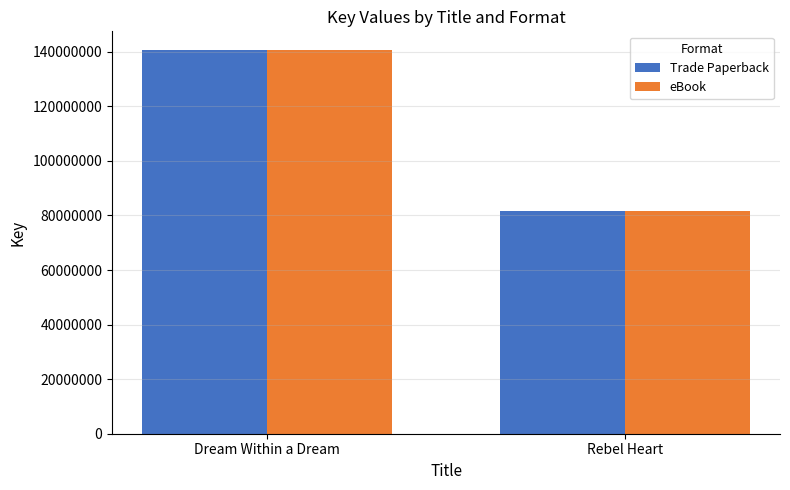

What is the value of the Trade Paperback bar at the 1st from the left?

140479840